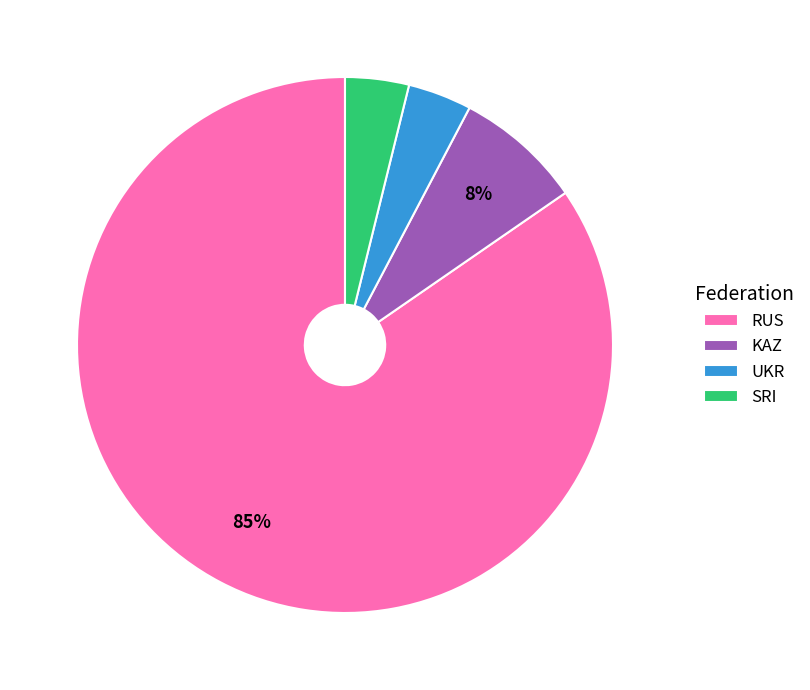

What is the majority slice?

RUS